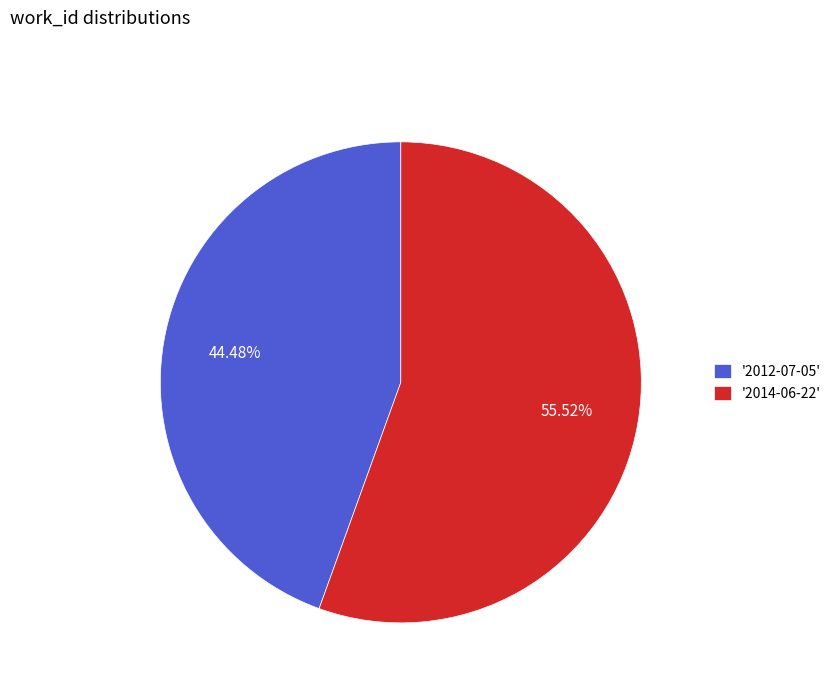

To the nearest percent, what is the average slice percentage?

50%